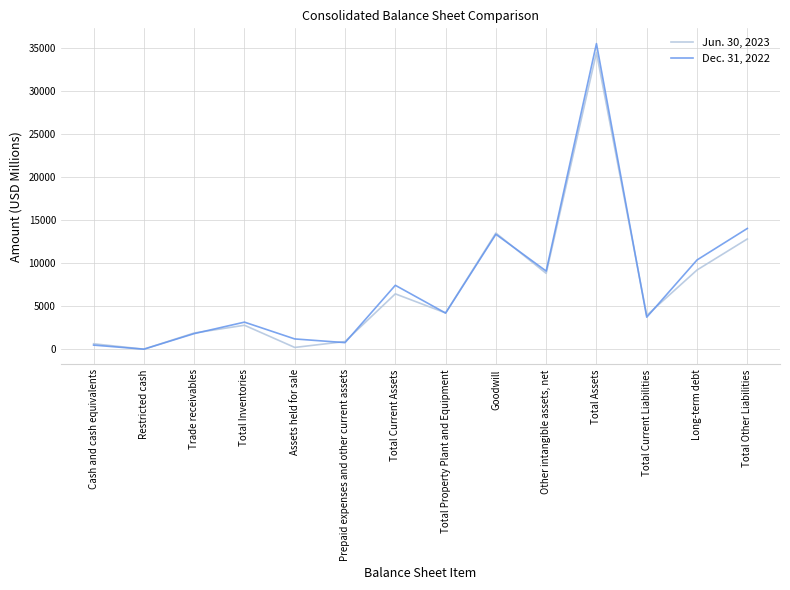

Where is the first local maximum for Jun. 30, 2023?

Total Inventories